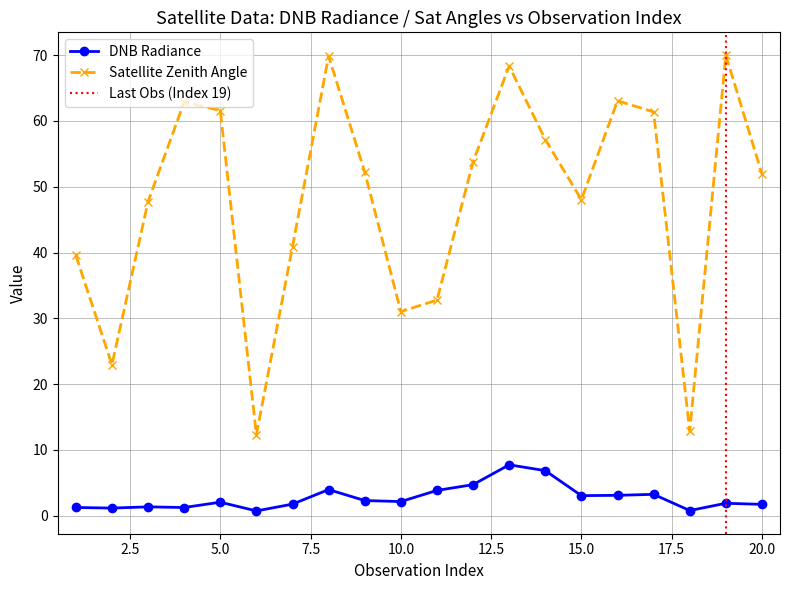

Is it true that satz equals 69.9 at 8?

True